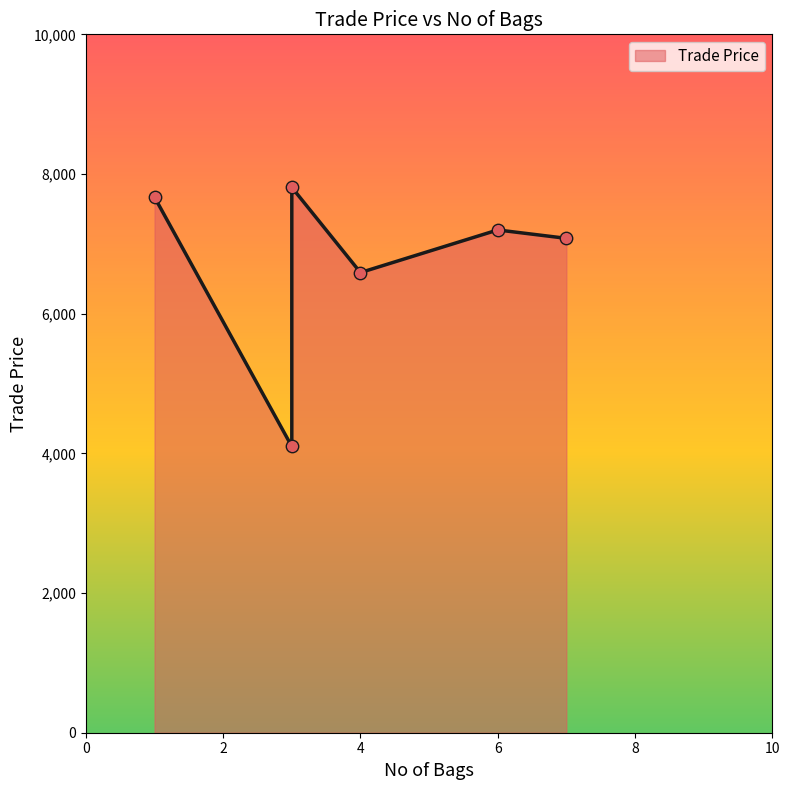

Approximately how many times larger is the value at 1 compared to 7?

1.1